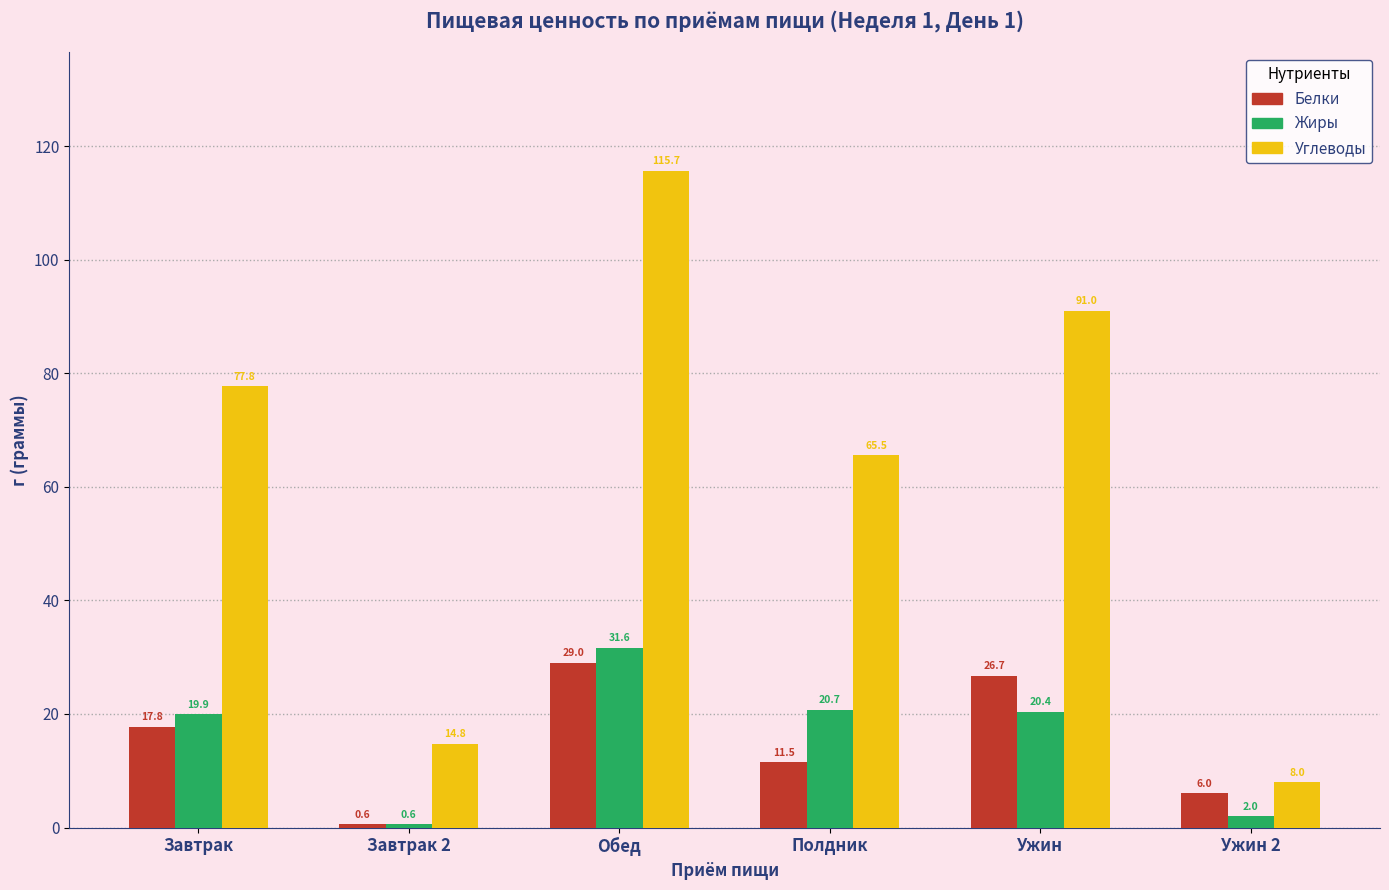

Which series has the widest spread of values?

Углеводы